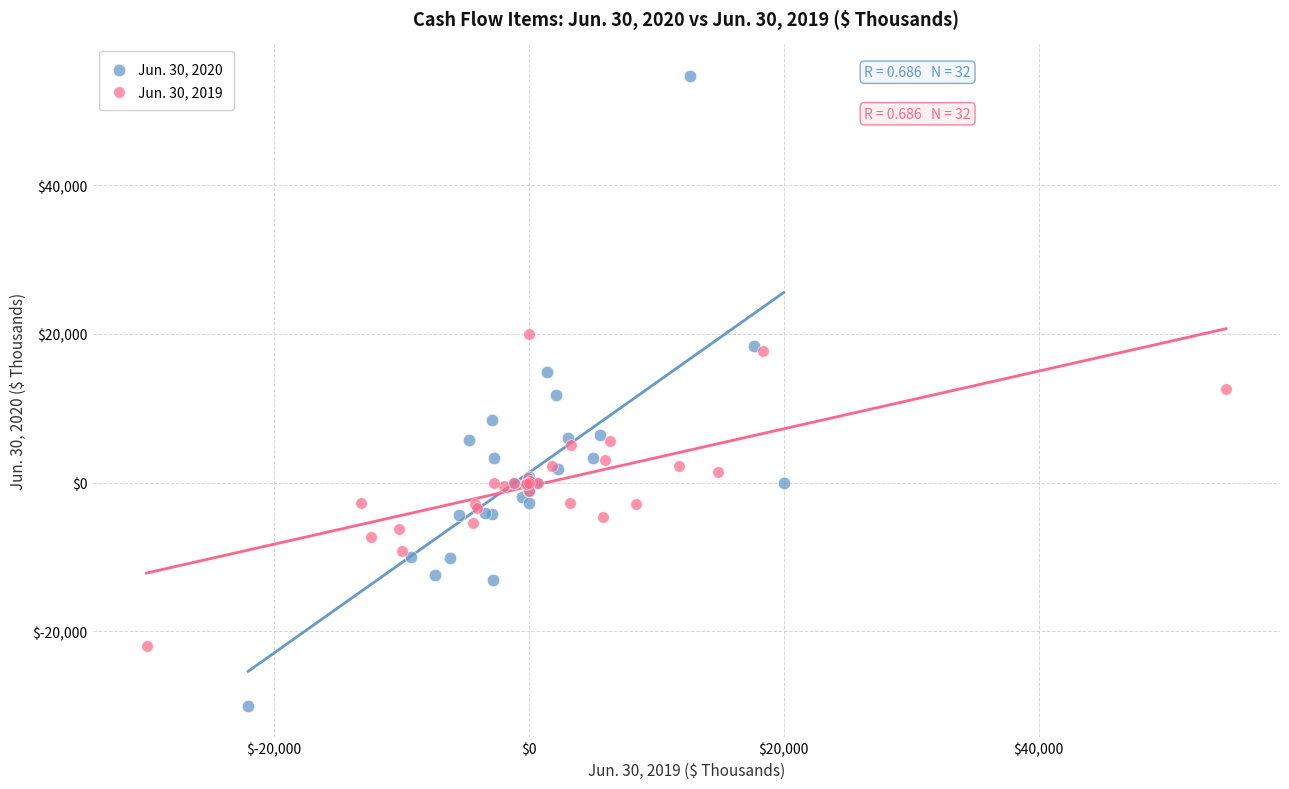

Which series has the widest spread of Y values?

Jun. 30, 2020